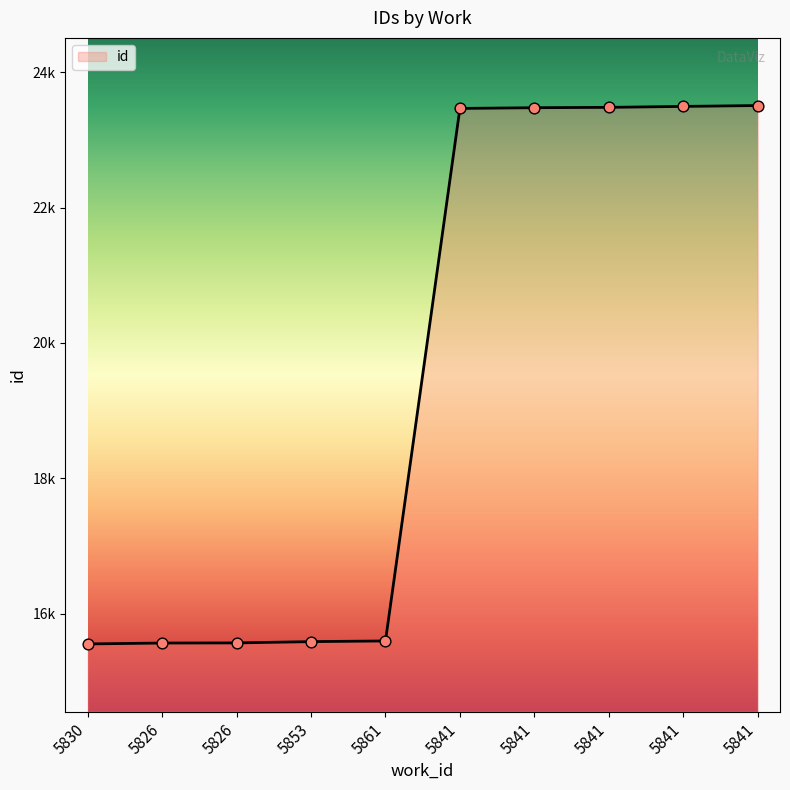

What is the ratio of the value at 5841 to the value at 5826?

1.5